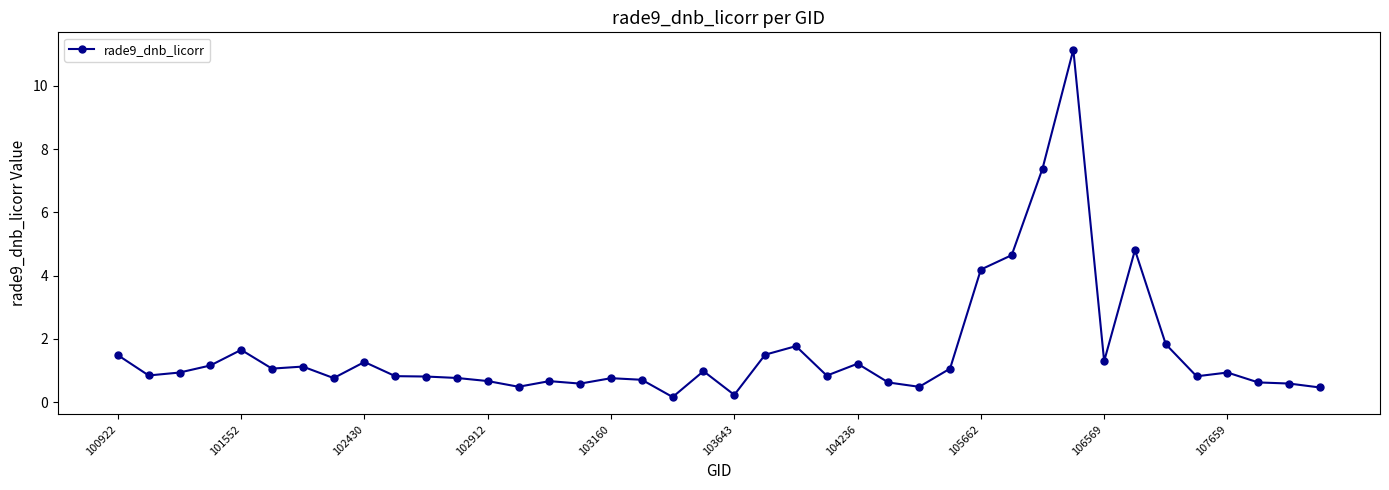

What is the greatest value displayed?

11.1